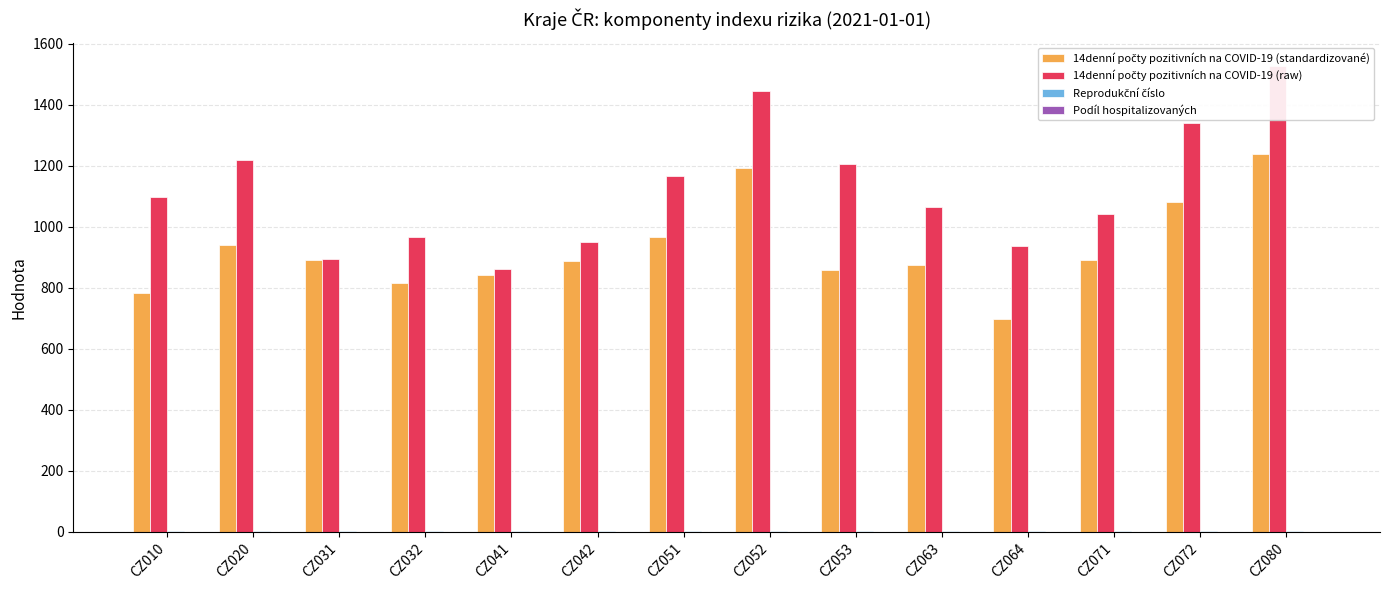

True or false: 14denní počty pozitivních na COVID-19 (raw) has a value of 1097.5 at CZ010.

True